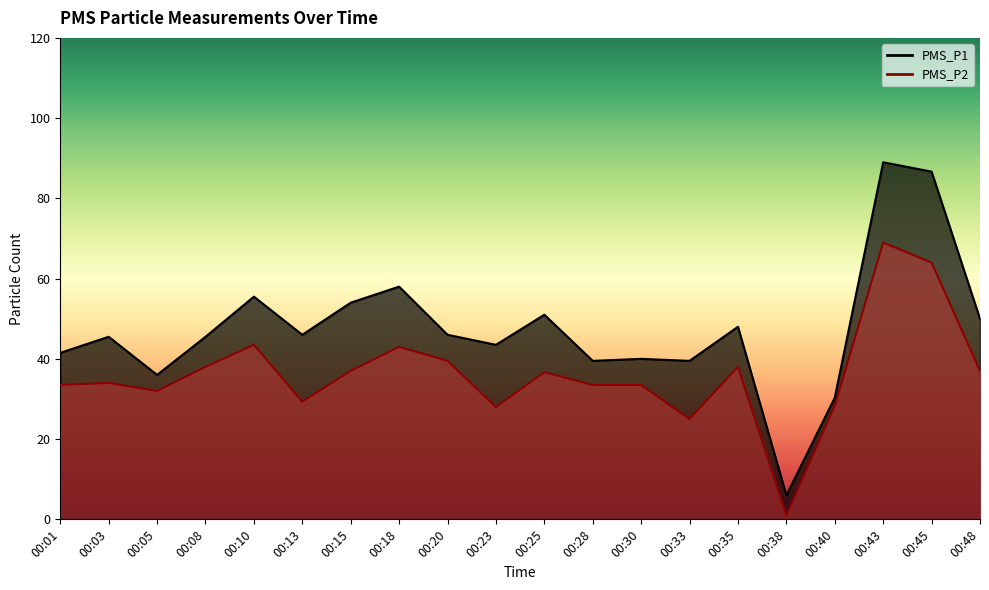

List the series in order of their overall mean, lowest first.

PMS_P2, PMS_P1